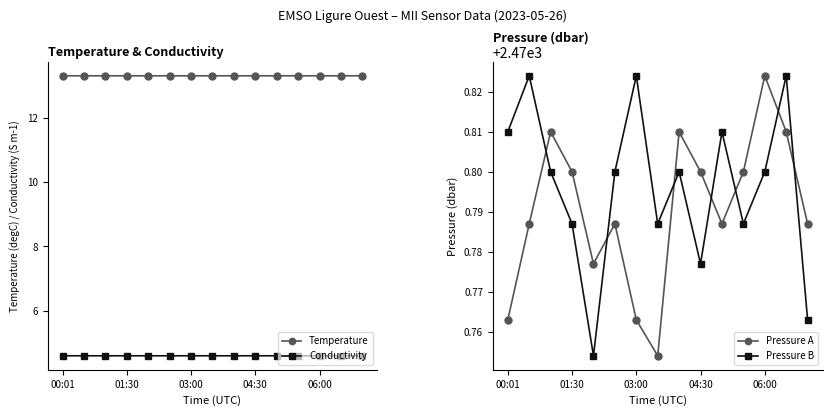

List the series in order of their peak value, highest first.

Pressure A, Pressure B, Temperature, Conductivity